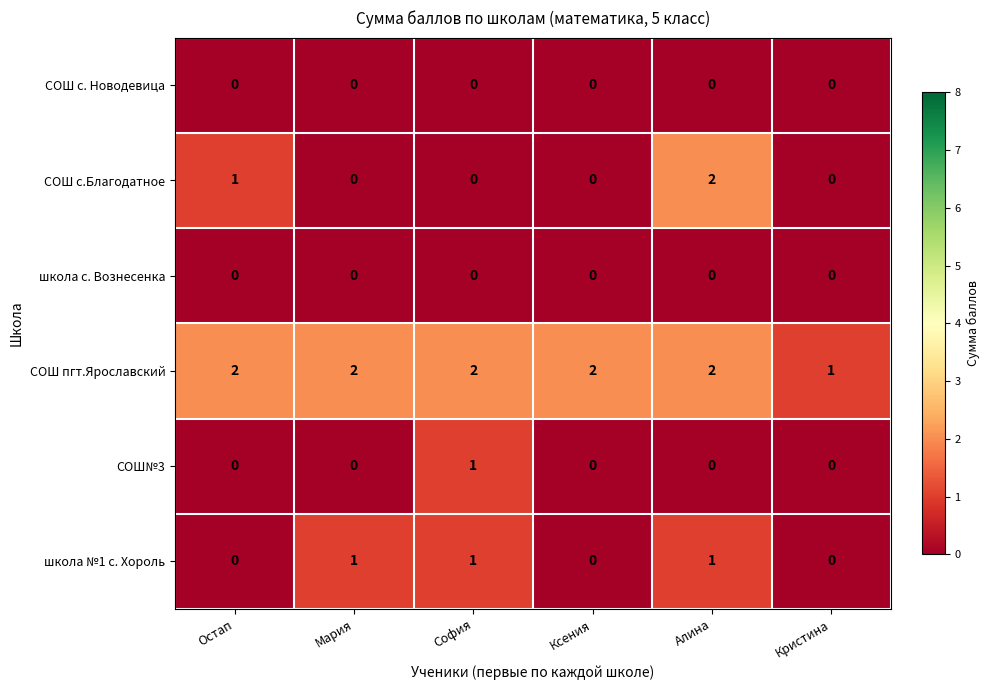

Which series changed the most between Остап and Ксения?

СОШ с.Благодатное